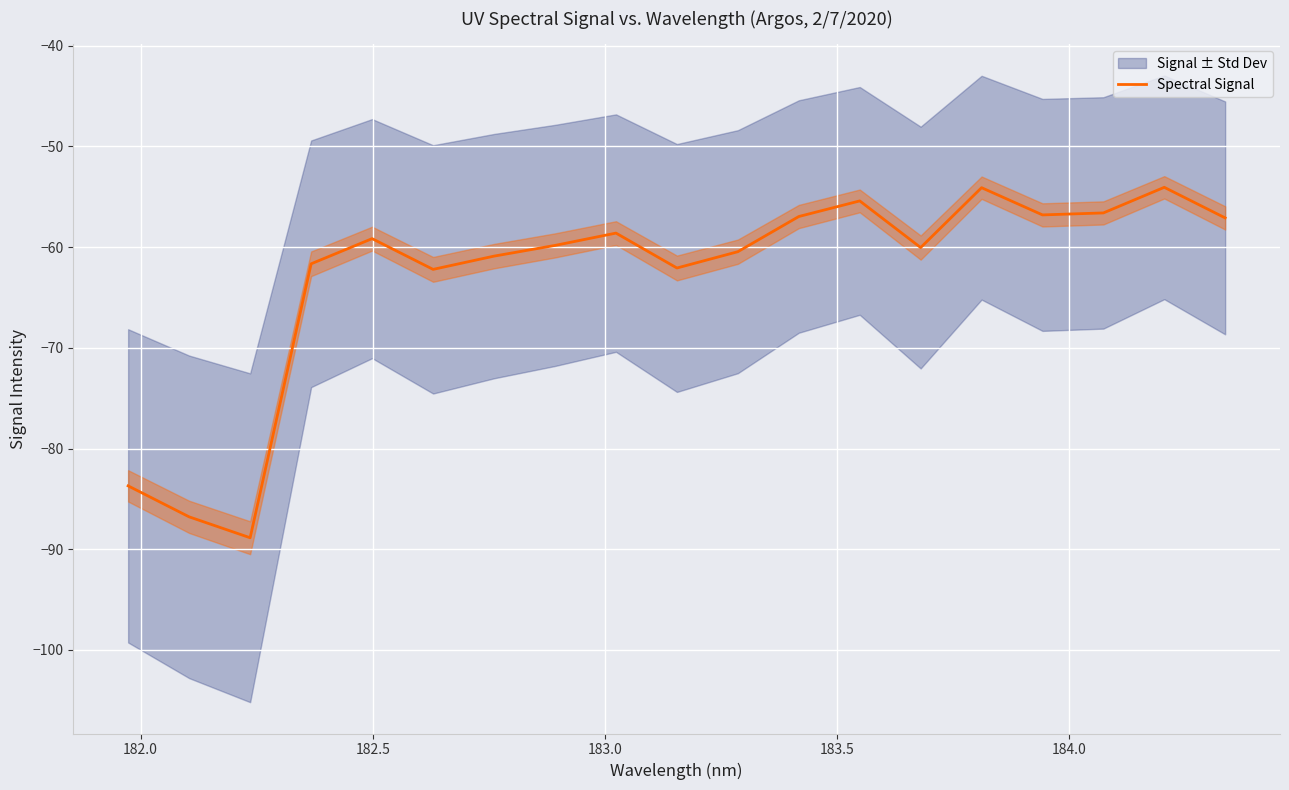

What is the minimum value for Spectral Signal?

-88.9